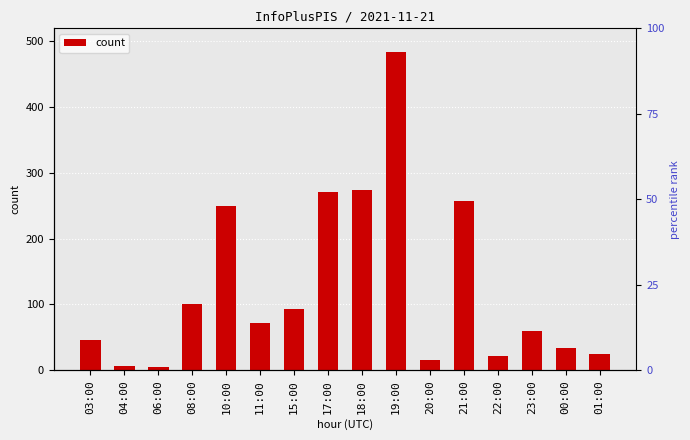

Is it true that the value at 03:00 is 46?

True